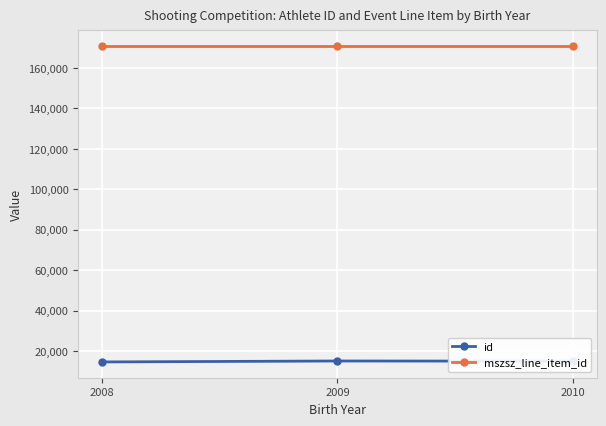

Which series has the largest total across all categories?

mszsz_line_item_id